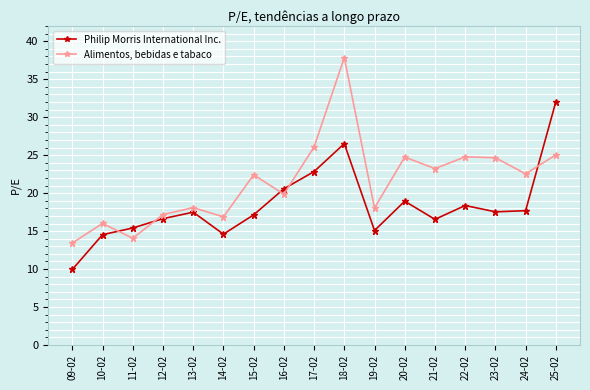

True or false: Alimentos, bebidas e tabaco has a value of 22.5 at 24-02.

True